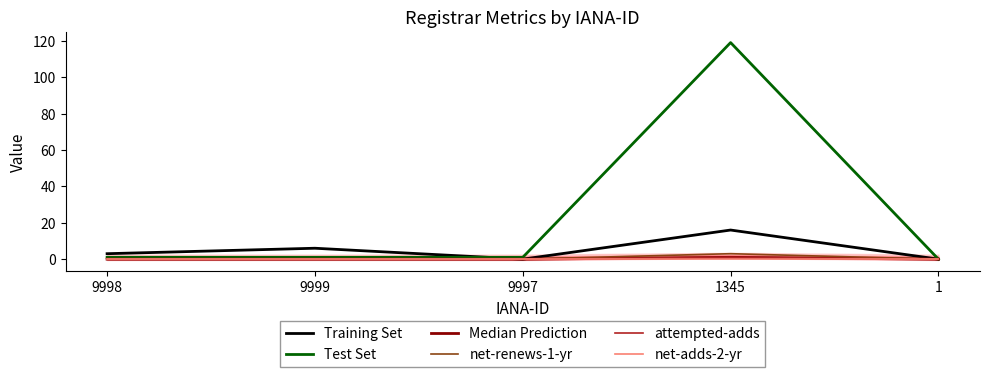

True or false: Training Set and attempted-adds intersect in this chart.

False